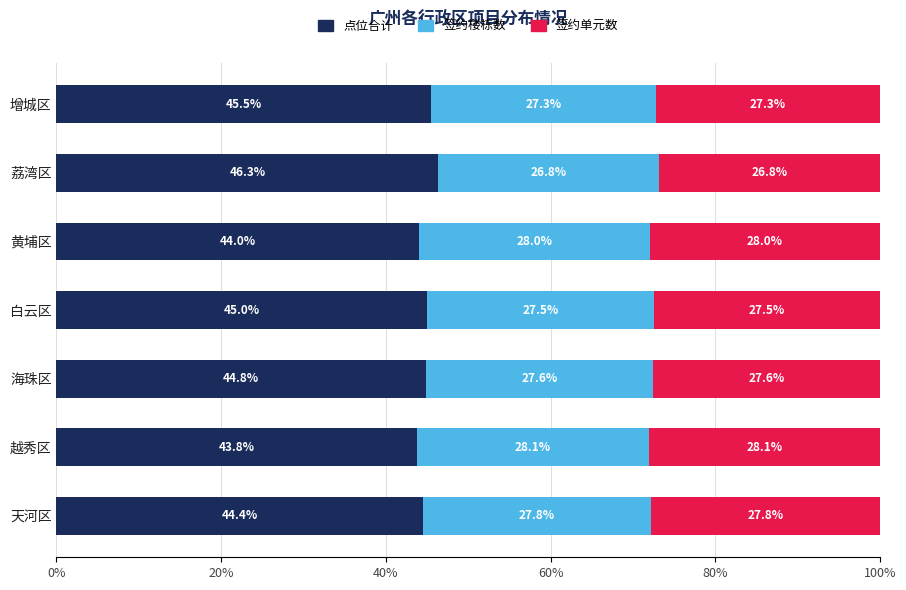

What is the total value across all series at 白云区?

100.0